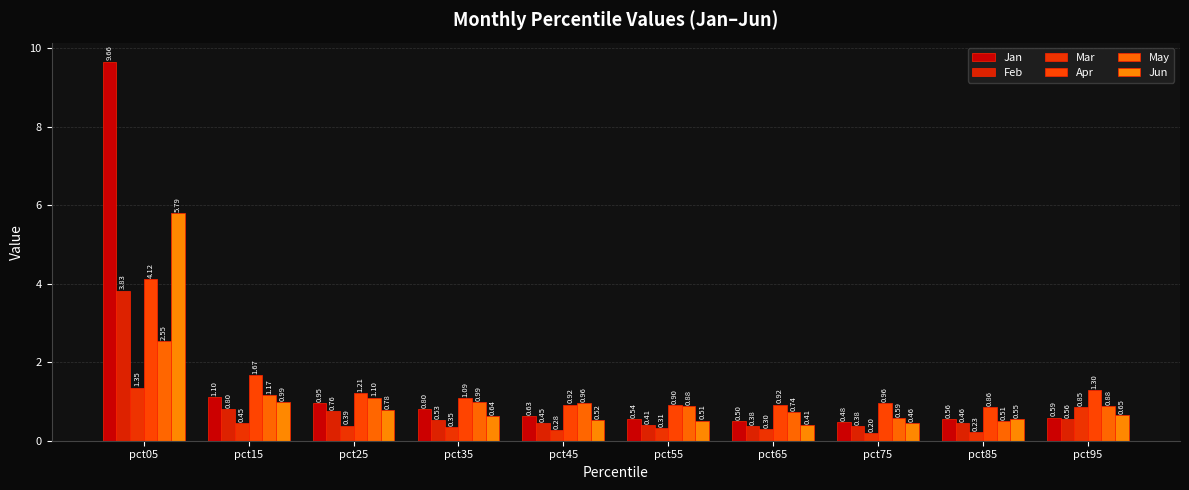

Reading left to right, what are all the values shown in this chart?

Jan: pct05=9.7	pct15=1.1	pct25=0.9	pct35=0.8	pct45=0.6	pct55=0.5	pct65=0.5	pct75=0.5	pct85=0.6	pct95=0.6
Feb: pct05=3.8	pct15=0.8	pct25=0.8	pct35=0.5	pct45=0.4	pct55=0.4	pct65=0.4	pct75=0.4	pct85=0.5	pct95=0.6
Mar: pct05=1.4	pct15=0.4	pct25=0.4	pct35=0.4	pct45=0.3	pct55=0.3	pct65=0.3	pct75=0.2	pct85=0.2	pct95=0.8
Apr: pct05=4.1	pct15=1.7	pct25=1.2	pct35=1.1	pct45=0.9	pct55=0.9	pct65=0.9	pct75=1.0	pct85=0.9	pct95=1.3
May: pct05=2.5	pct15=1.2	pct25=1.1	pct35=1.0	pct45=1.0	pct55=0.9	pct65=0.7	pct75=0.6	pct85=0.5	pct95=0.9
Jun: pct05=5.8	pct15=1.0	pct25=0.8	pct35=0.6	pct45=0.5	pct55=0.5	pct65=0.4	pct75=0.5	pct85=0.6	pct95=0.7